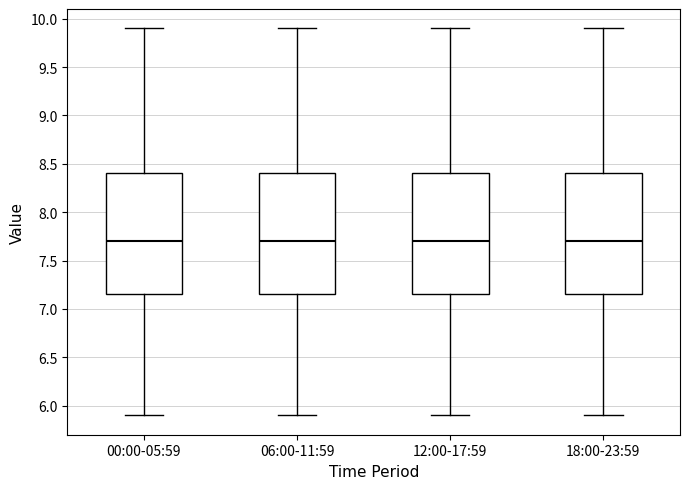

Where is the lower edge of the box for 00:00-05:59 on the y-axis? The values are not printed on the chart, so give them approximately, as read against the axis.

7.15